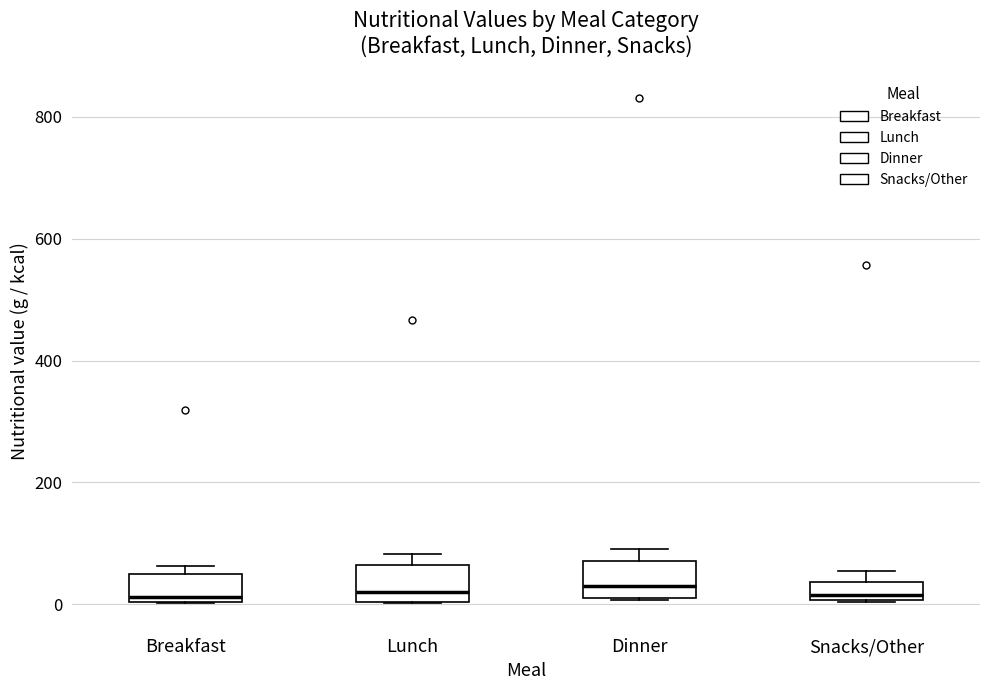

Reading left to right, read every box against the y-axis: the position of its median line, the range the box covers, and the ends of its whiskers. The values are not printed on the chart, so give them approximately, as read against the axis.

Breakfast: median 20, box 0 to 60, whiskers 0 to 60 (just above the box's upper edge)
Lunch: median 20, box 0 to 60, whiskers 0 to 80
Dinner: median 40, box 20 to 80, whiskers 0 to 100
Snacks/Other: median 20, box 0 to 40, whiskers 0 to 60